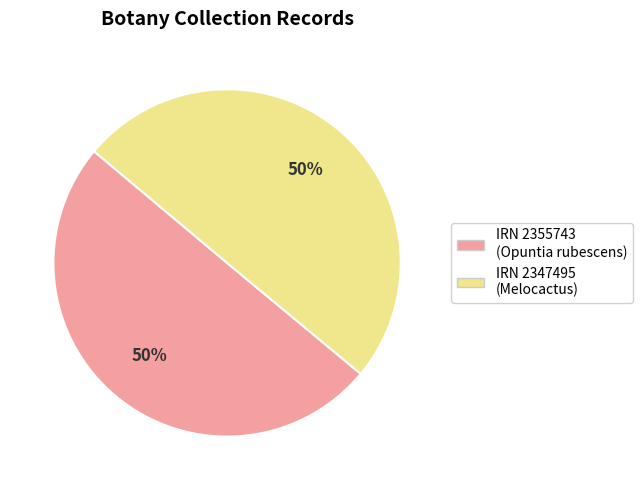

To the nearest percent, what is the average slice percentage?

50%